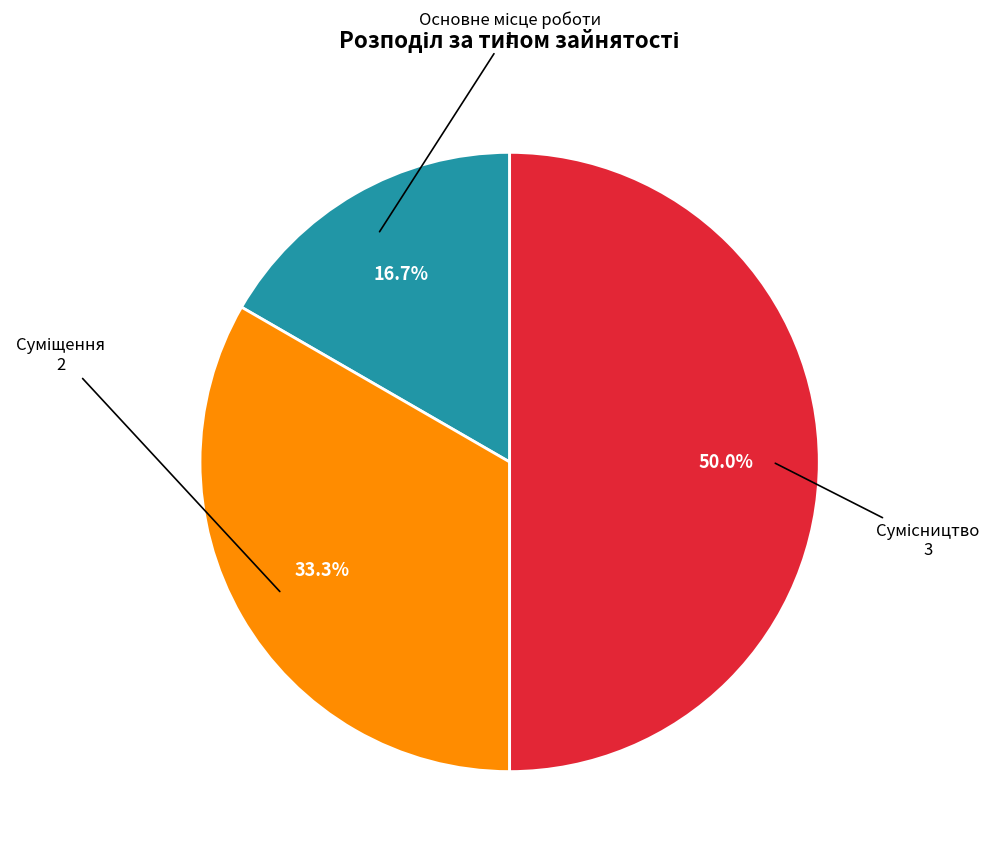

True or false: Сумісництво accounts for 39% of the total.

False